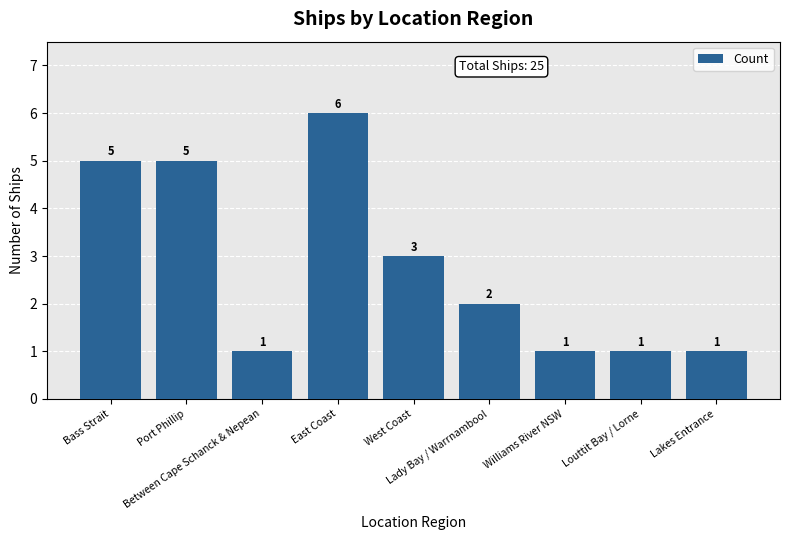

Is it true that the value at West Coast is 1?

False